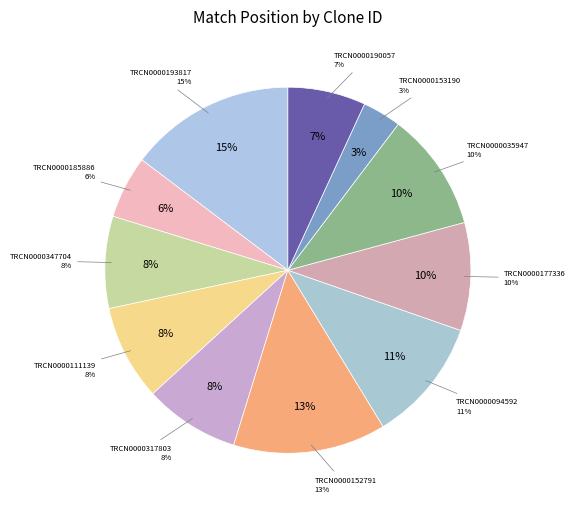

Is it true that TRCN0000190057 is 7% of the pie?

True